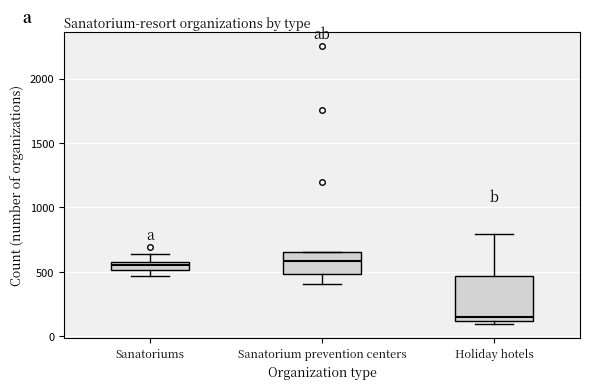

Comparing the boxes themselves (not the whiskers), which one is the tallest?

Holiday hotels